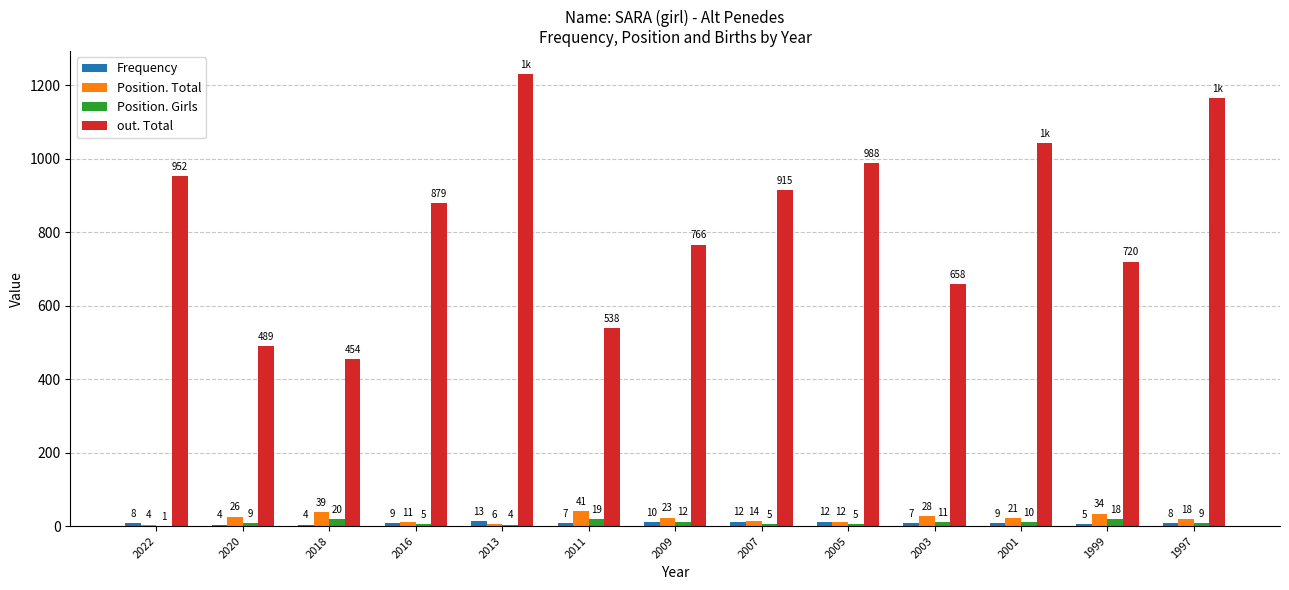

What is the difference between the Frequency values at 2009 and 2022?

2